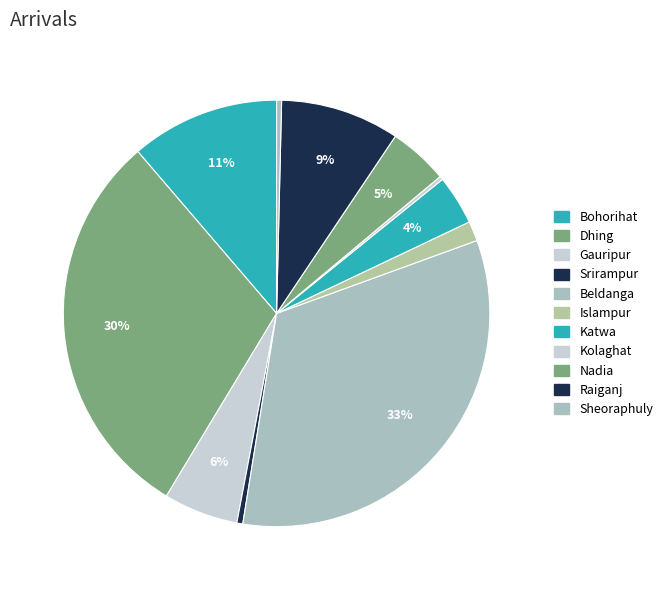

How many slices are in this pie chart?

11